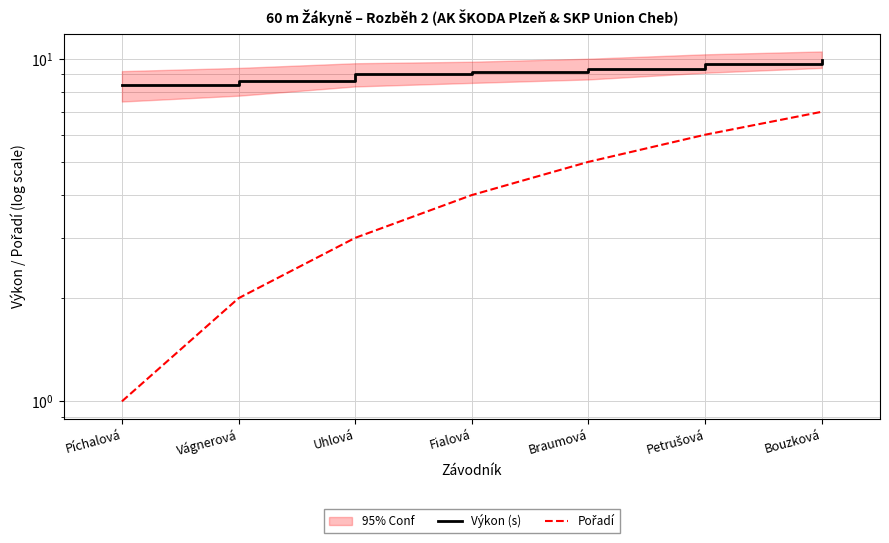

What is the sum of all Pořadí values?

28.0